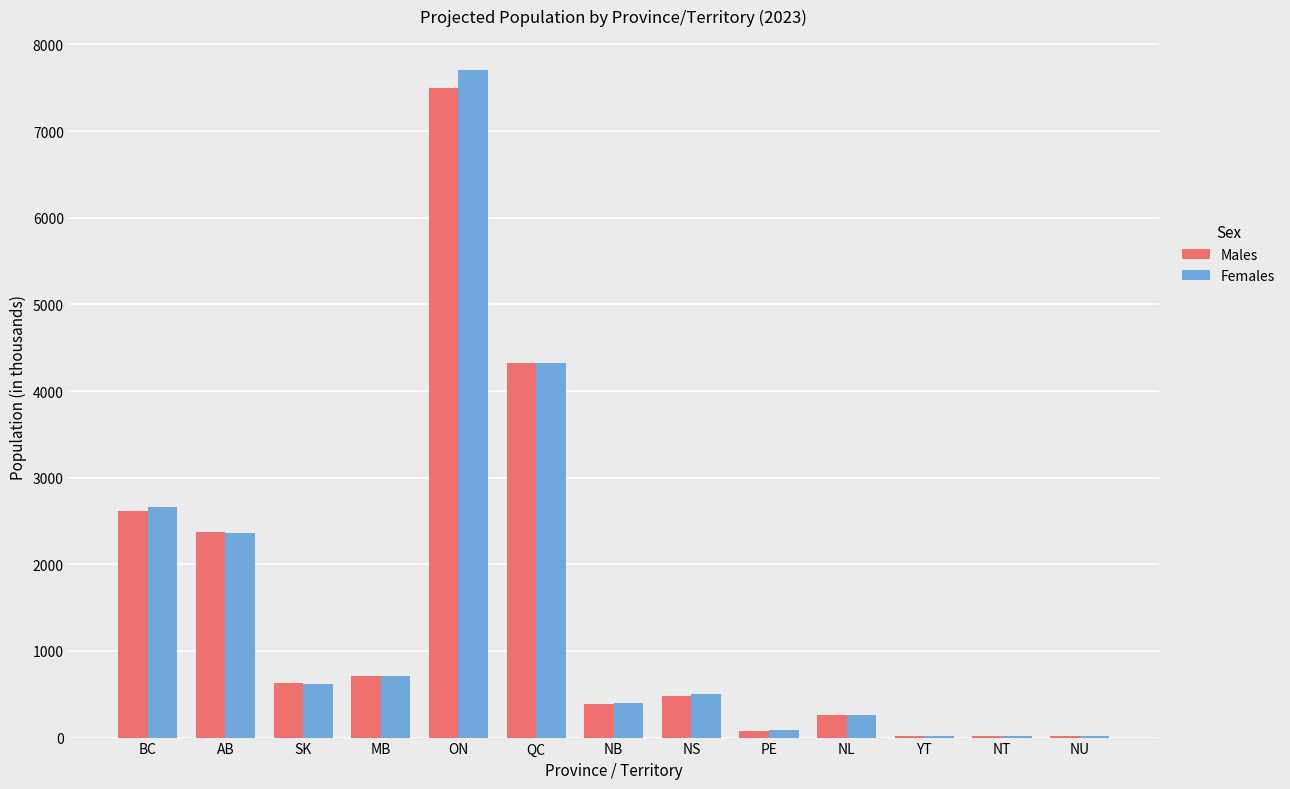

How many values in the Males series exceed 477?

7